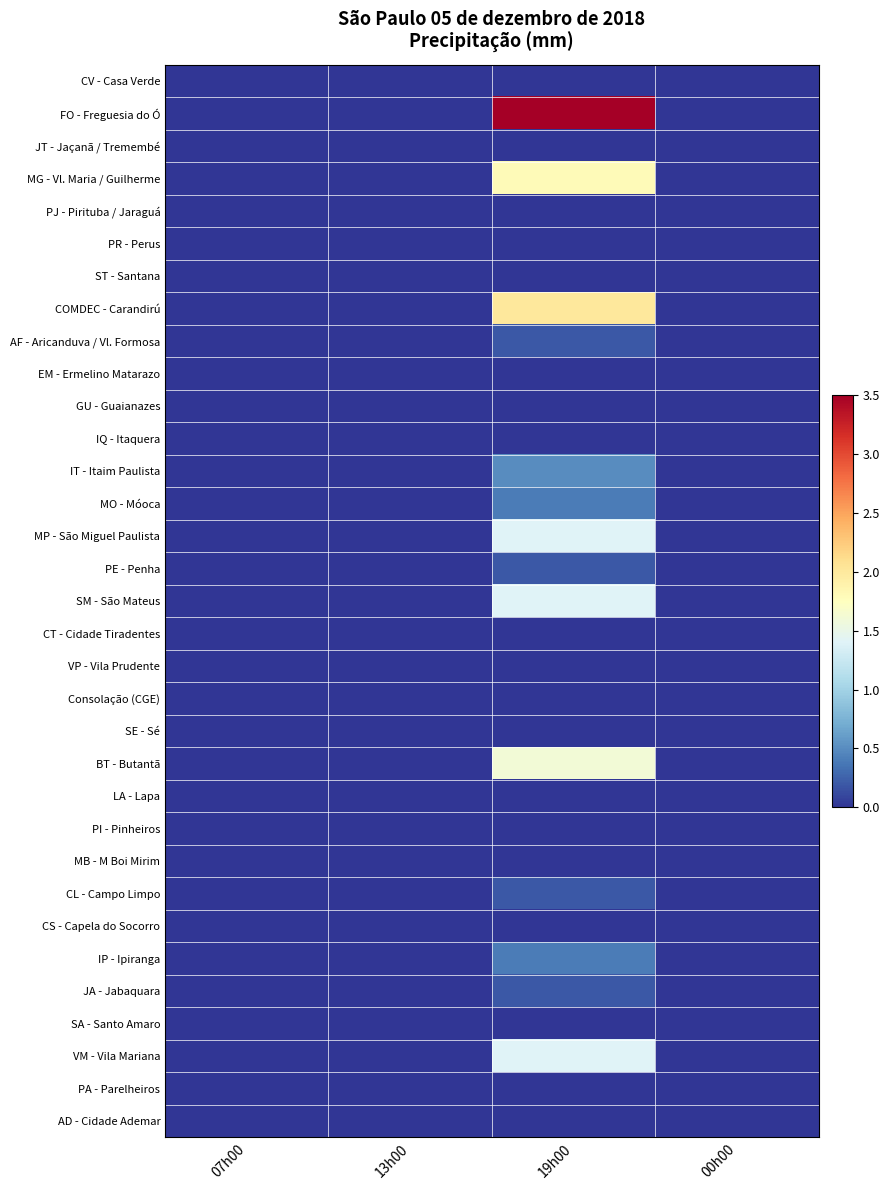

How many distinct data groups are displayed?

33